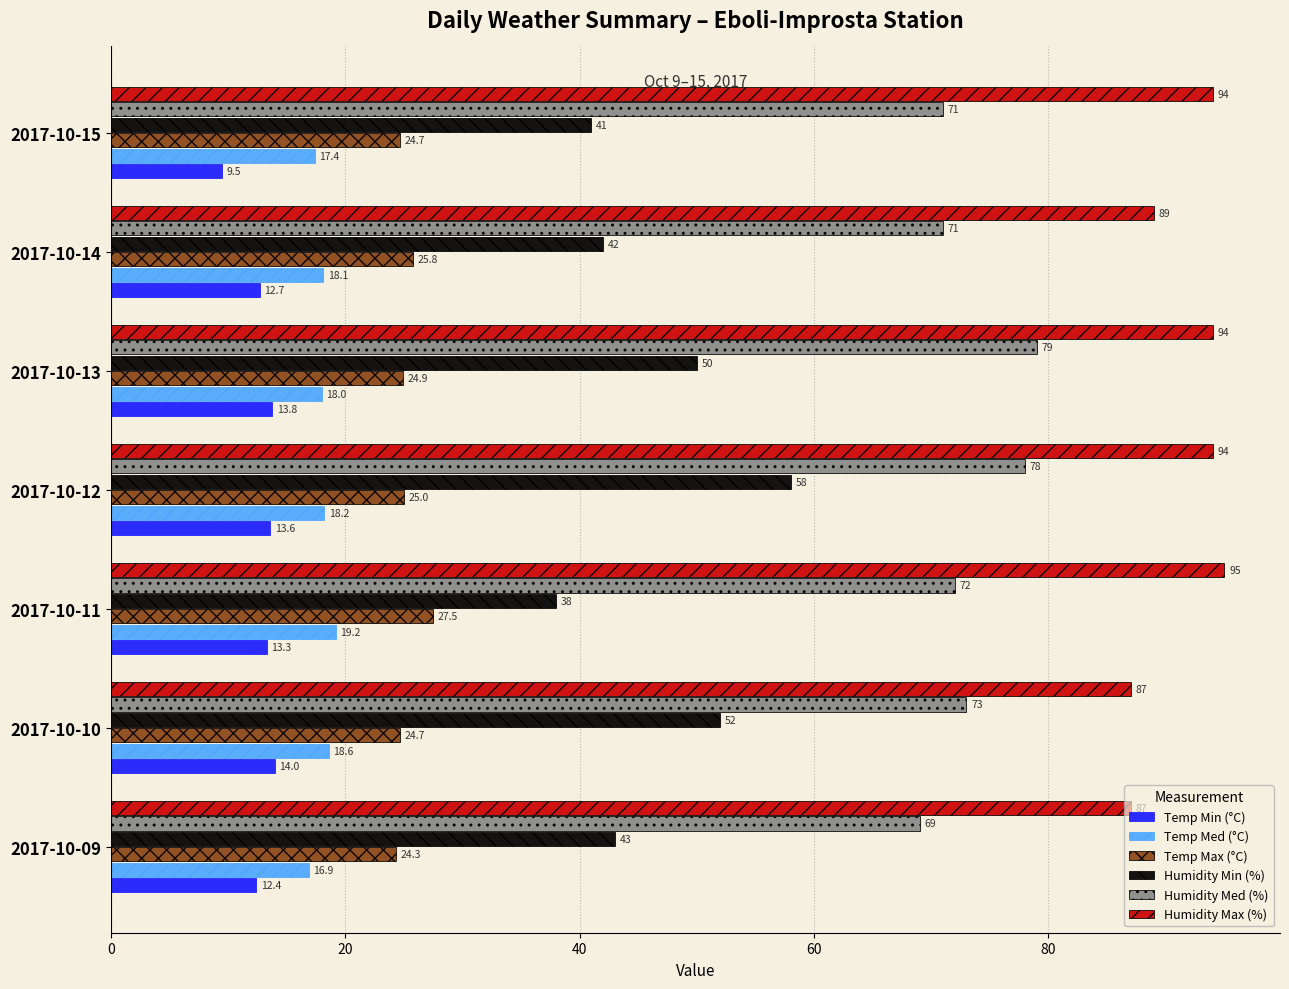

Which series has the widest spread of values?

Humidity Min (%)